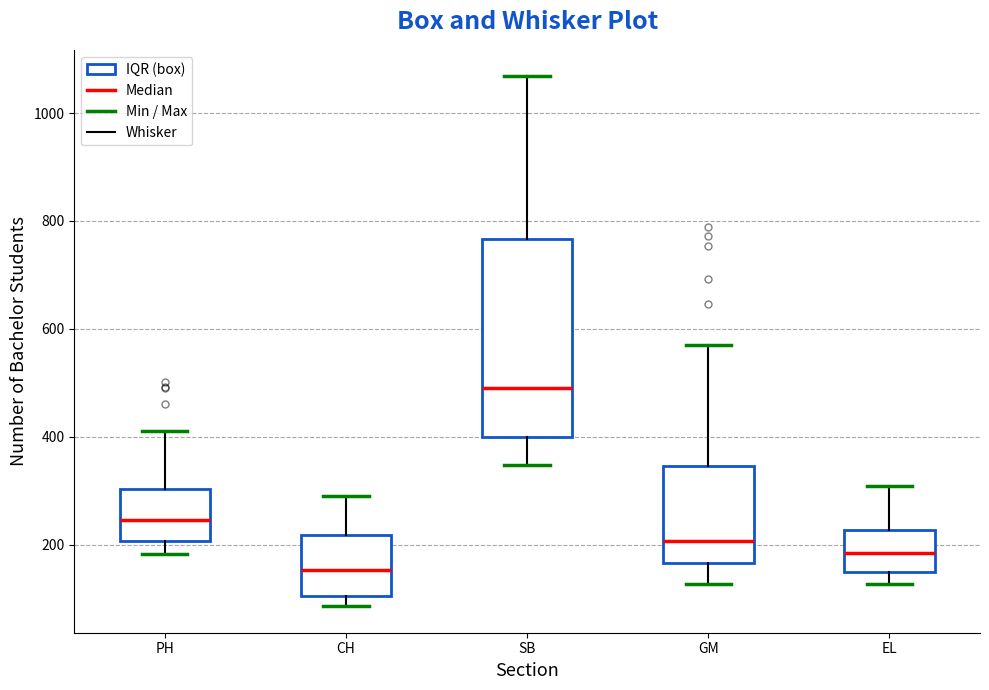

Comparing the boxes themselves (not the whiskers), which one is the tallest?

SB